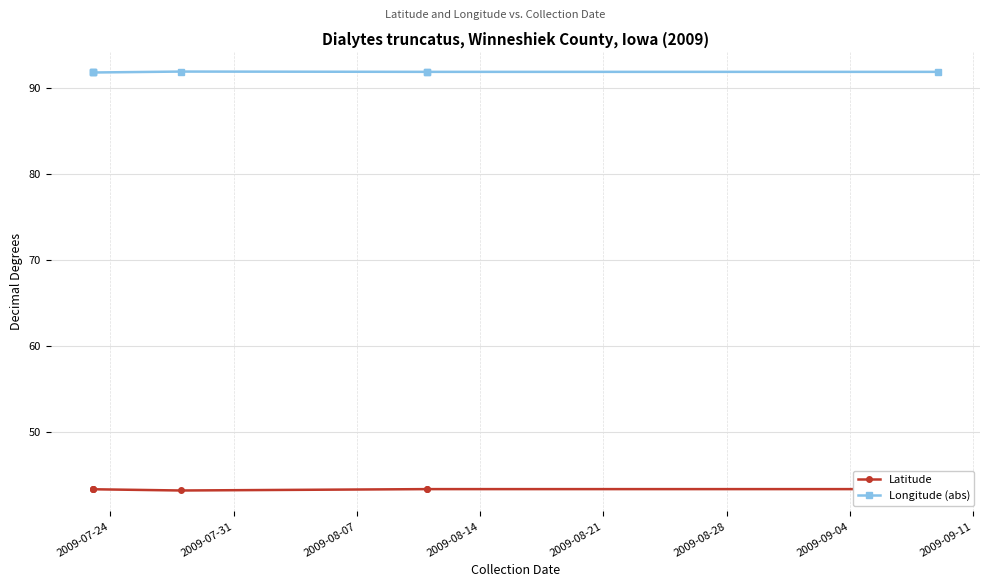

True or false: Longitude (abs) and Latitude cross at least once.

False